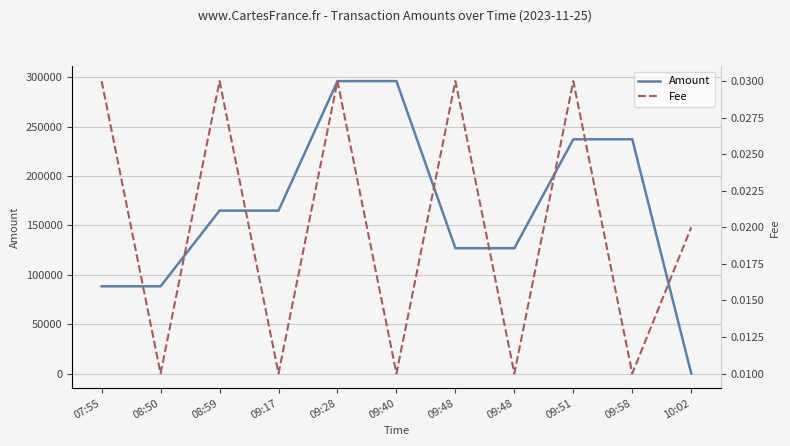

Reading left to right, list all the values displayed in this chart.

Amount: 88350.0	88345.0	165000.0	165000.0	296170.0	296186.0	126928.0	126918.0	237260.0	237271.0	0.0
Fee: 0.0	0.0	0.0	0.0	0.0	0.0	0.0	0.0	0.0	0.0	0.0